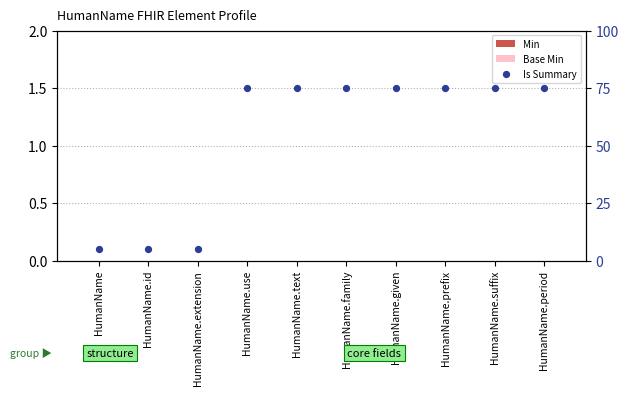

At how many categories does at least one series exceed 40?

7